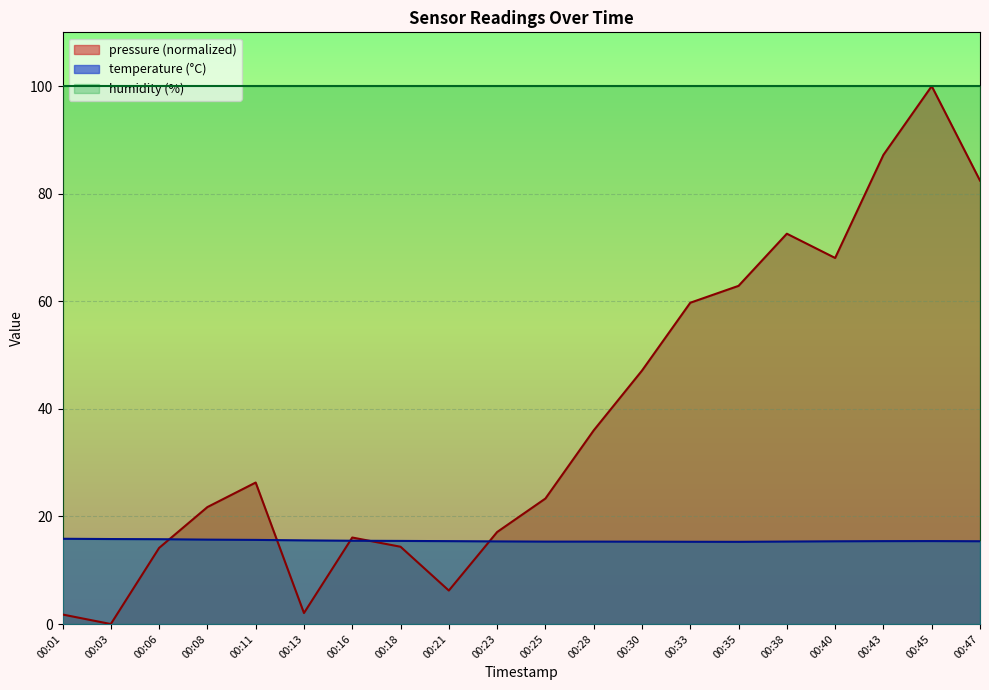

At which category does the chart reach its peak across all series?

00:45